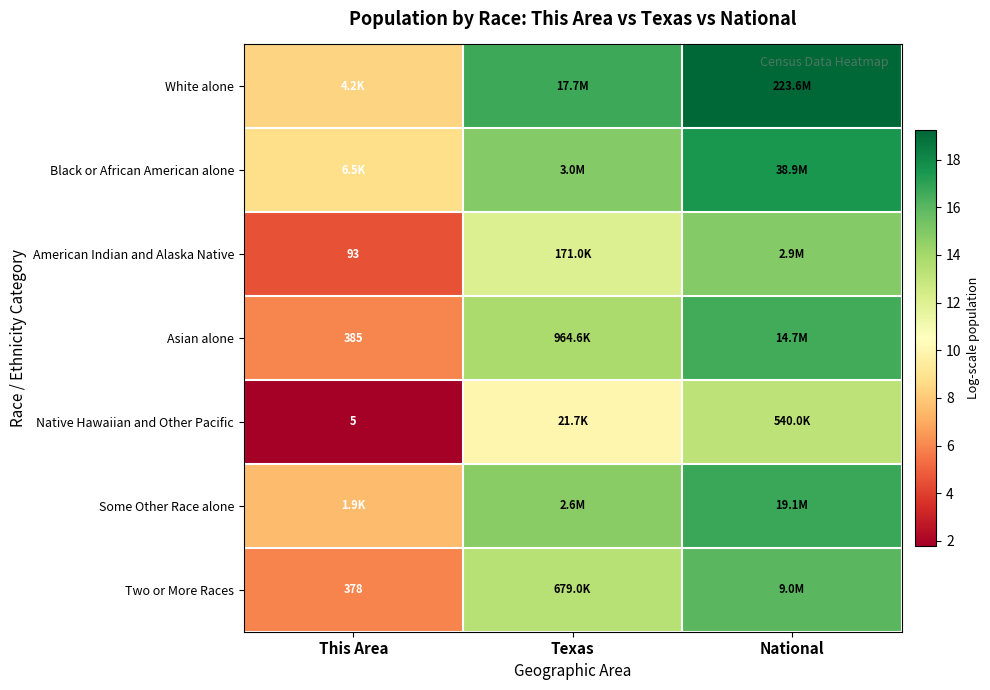

Rank the series by their maximum value, from highest to lowest.

White alone, Black or African American alone, Some Other Race alone, Asian alone, Two or More Races, American Indian and Alaska Native, Native Hawaiian and Other Pacific